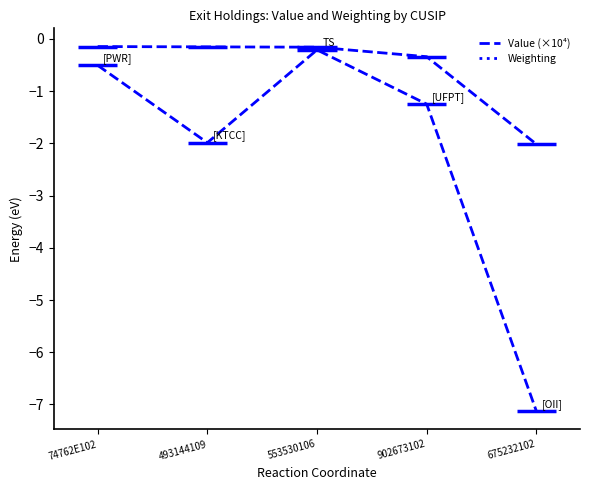

The Value (×10⁴) series shows -0.3 at 553530106. True or false?

False